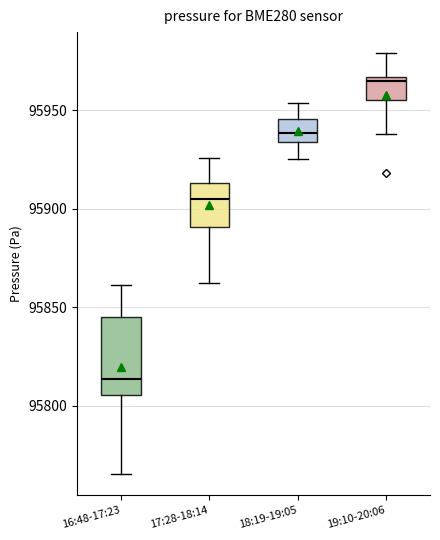

Reading left to right, transcribe this box plot: for each box, give where its median line is, the range the box spans, and where its two whiskers end, as read against the y-axis. The values are not printed on the chart, so give them approximately, as read against the axis.

16:48-17:23: median 95815, box 95805 to 95845, whiskers 95765 to 95860
17:28-18:14: median 95905, box 95890 to 95915, whiskers 95860 to 95925
18:19-19:05: median 95940, box 95935 to 95945, whiskers 95925 to 95955
19:10-20:06: median 95965 (just below the box's upper edge), box 95955 to 95965, whiskers 95940 to 95980